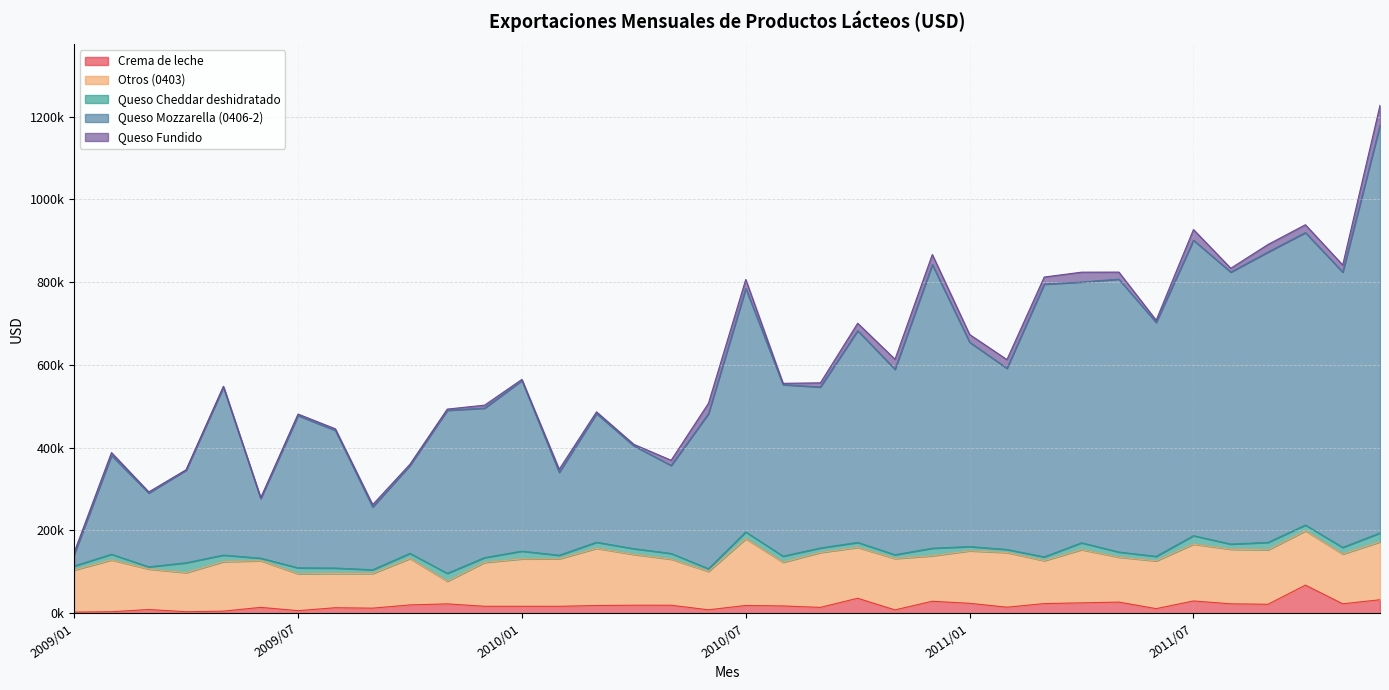

Reading right to left, transcribe all the data shown in this chart.

Crema de leche: 2011/12=32440.8	2011/11=22675.0	2011/10=67749.1	2011/09=21569.0	2011/08=22630.2	2011/07=29535.3	2011/06=10989.5	2011/05=26792.8	2011/04=24954.0	2011/03=23198.8	2011/02=14465.2	2011/01=23913.1	2010/12=28814.1	2010/11=7937.1	2010/10=36092.8	2010/09=13997.6	2010/08=17483.8	2010/07=18649.6	2010/06=8162.1	2010/05=19226.4	2010/04=19254.8	2010/03=18500.7	2010/02=16637.5	2010/01=16650.7	2009/12=16696.1	2009/11=22478.7	2009/10=19946.0	2009/09=12162.0	2009/08=13178.4	2009/07=6085.4	2009/06=14039.6	2009/05=4925.0	2009/04=3560.3	2009/03=8820.8	2009/02=3523.4	2009/01=2586.9
Otros (0403): 2011/12=139960.2	2011/11=120293.6	2011/10=131122.7	2011/09=131555.1	2011/08=131812.8	2011/07=137346.1	2011/06=115445.8	2011/05=108555.1	2011/04=128600.8	2011/03=103746.3	2011/02=132046.9	2011/01=126819.7	2010/12=109844.1	2010/11=124183.9	2010/10=122841.6	2010/09=132617.8	2010/08=105521.6	2010/07=161152.0	2010/06=92725.8	2010/05=111252.9	2010/04=122733.9	2010/03=138177.8	2010/02=114847.1	2010/01=114599.9	2009/12=105994.9	2009/11=54837.7	2009/10=112171.0	2009/09=83804.9	2009/08=82786.9	2009/07=88975.1	2009/06=112759.2	2009/05=119585.4	2009/04=94439.6	2009/03=97802.0	2009/02=125170.8	2009/01=101723.3
Queso Cheddar deshidratado: 2011/12=21458.3	2011/11=15920.5	2011/10=14143.5	2011/09=17940.5	2011/08=12508.1	2011/07=20364.2	2011/06=10851.6	2011/05=12376.1	2011/04=16502.2	2011/03=9079.5	2011/02=7396.2	2011/01=10215.6	2010/12=18308.9	2010/11=9049.5	2010/10=12002.6	2010/09=10888.2	2010/08=14747.5	2010/07=16406.6	2010/06=6596.2	2010/05=13821.0	2010/04=13854.5	2010/03=14682.0	2010/02=8495.2	2010/01=18615.2	2009/12=11626.9	2009/11=18925.9	2009/10=12383.0	2009/09=9006.9	2009/08=13093.1	2009/07=14484.4	2009/06=6079.5	2009/05=15879.8	2009/04=23782.5	2009/03=5400.0	2009/02=13635.0	2009/01=9648.5
Queso Mozzarella (0406-2): 2011/12=985430.7	2011/11=665108.6	2011/10=706493.5	2011/09=701627.1	2011/08=657091.2	2011/07=713858.8	2011/06=565260.6	2011/05=659347.9	2011/04=630080.9	2011/03=658970.4	2011/02=437787.2	2011/01=493703.0	2010/12=685346.7	2010/11=448094.9	2010/10=511618.6	2010/09=388970.7	2010/08=414411.0	2010/07=588499.7	2010/06=374491.3	2010/05=212592.5	2010/04=248628.5	2010/03=310803.0	2010/02=200355.8	2010/01=412314.2	2009/12=361153.3	2009/11=393984.3	2009/10=212512.8	2009/09=151680.0	2009/08=332637.5	2009/07=367799.6	2009/06=144366.6	2009/05=405843.8	2009/04=223965.8	2009/03=178316.6	2009/02=238896.1	2009/01=28140.0
Queso Fundido: 2011/12=47774.8	2011/11=17282.0	2011/10=18976.5	2011/09=18209.7	2011/08=9331.7	2011/07=25758.5	2011/06=5288.6	2011/05=17015.8	2011/04=23748.5	2011/03=17157.1	2011/02=21001.0	2011/01=18673.8	2010/12=24227.3	2010/11=24307.5	2010/10=17923.1	2010/09=10044.1	2010/08=3160.6	2010/07=21573.8	2010/06=25032.0	2010/05=12536.9	2010/04=3538.7	2010/03=4268.5	2010/02=7351.3	2010/01=2608.5	2009/12=7114.2	2009/11=2845.7	2009/10=2845.7	2009/09=5572.8	2009/08=3794.2	2009/07=3783.9	2009/06=1546.6	2009/05=1984.3	2009/04=695.5	2009/03=2663.4	2009/02=6813.4	2009/01=4990.4